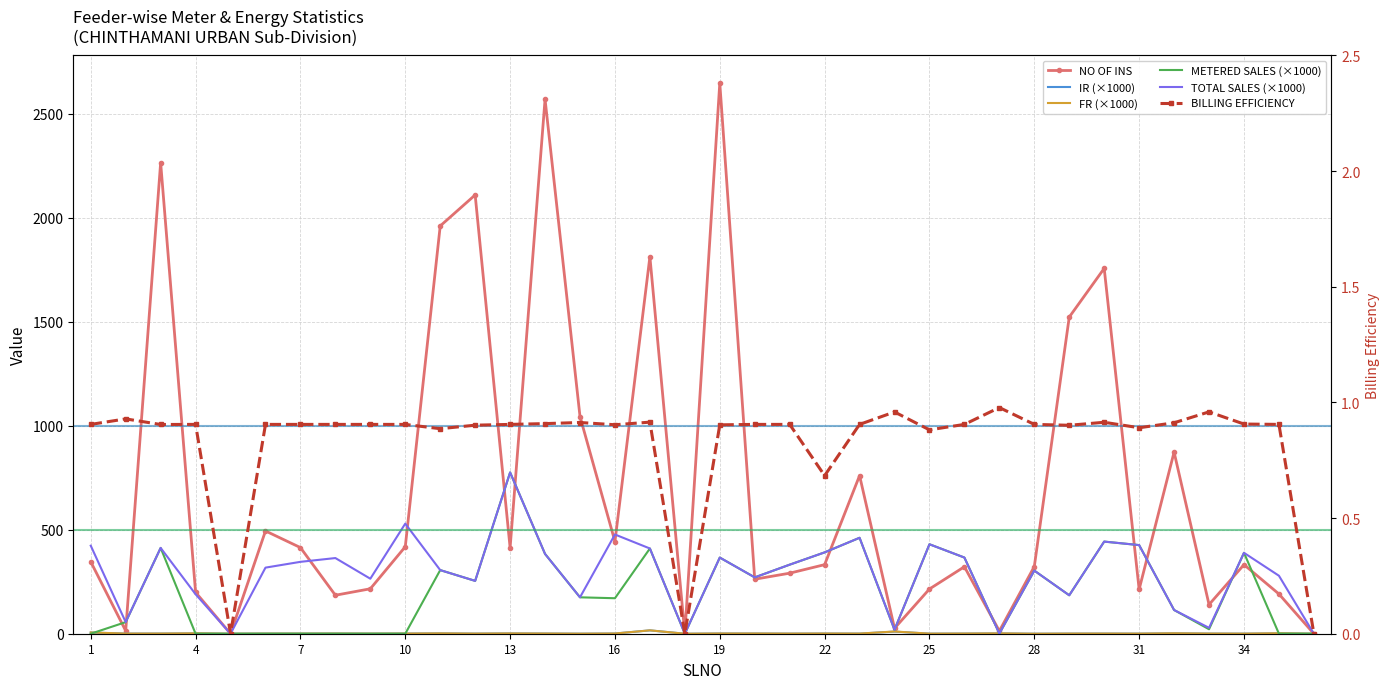

In NO OF INS, how many points are lower than both neighbors (excluding endpoints)?

11